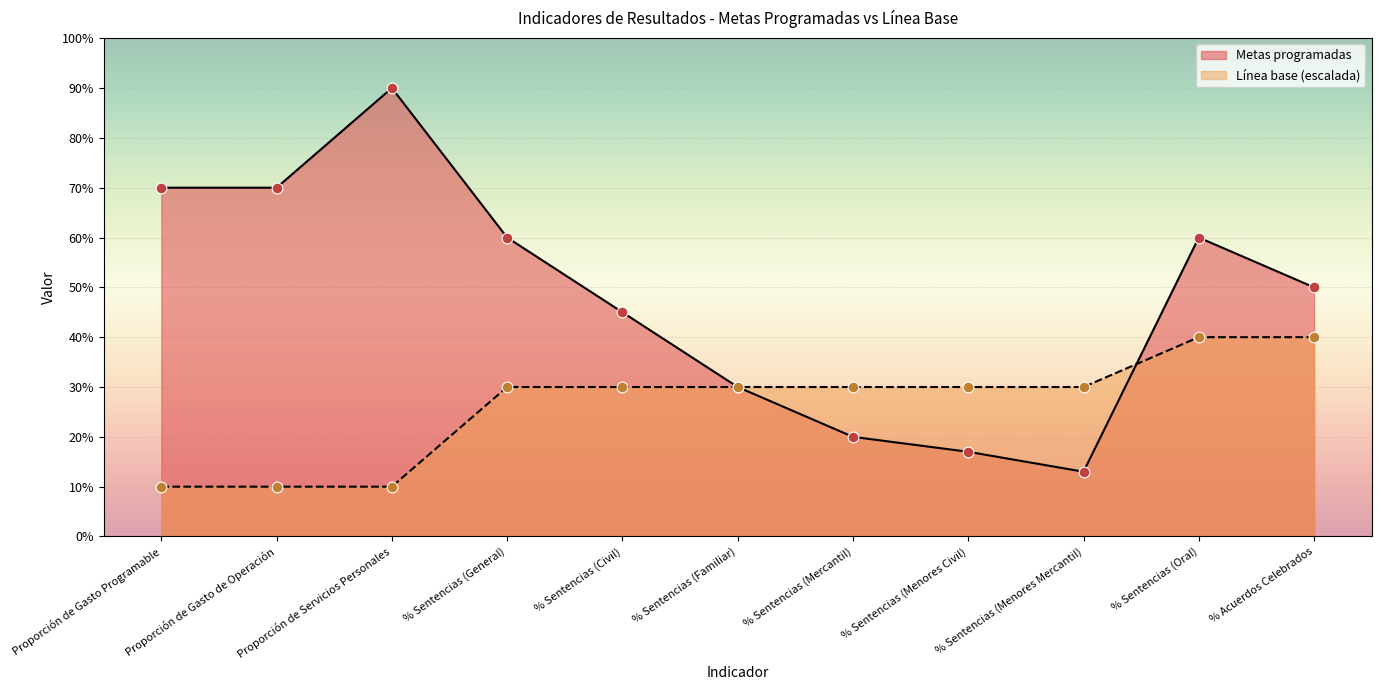

At how many categories does at least one series exceed 52?

5